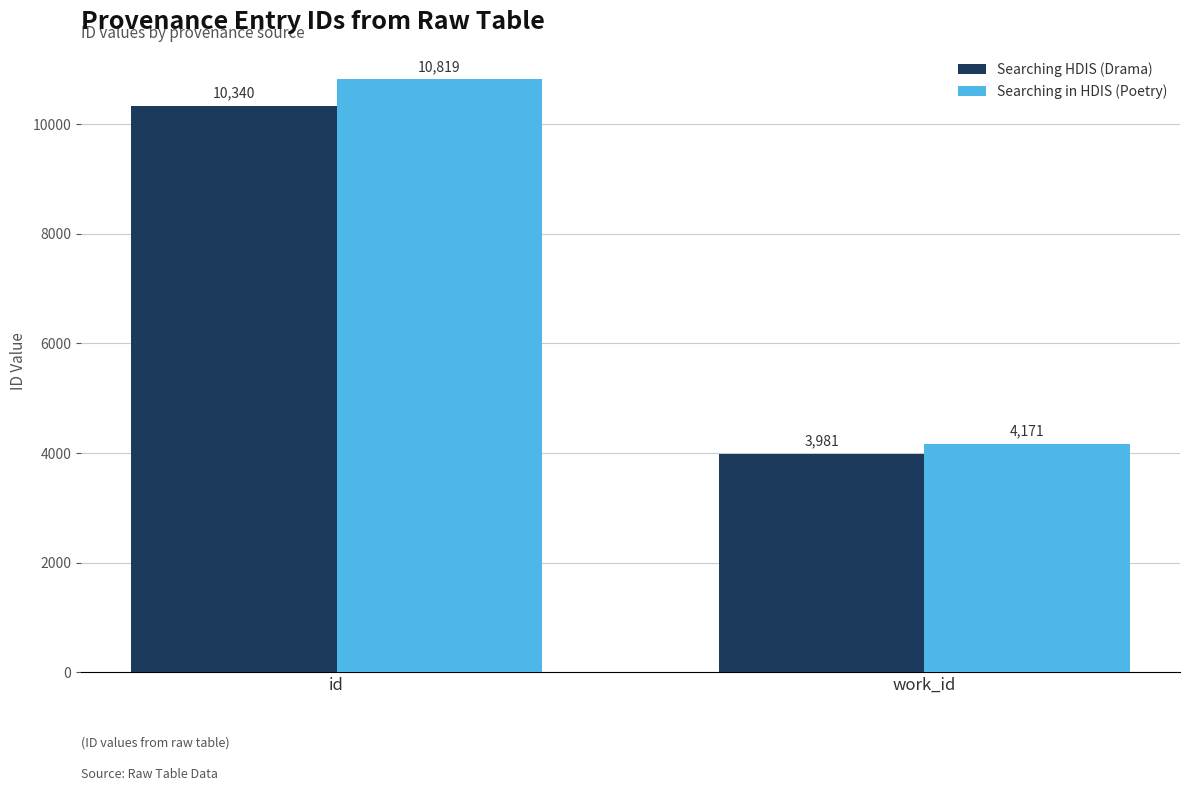

Reading left to right, list all the values displayed in this chart.

Searching HDIS (Drama): 10340	3981
Searching in HDIS (Poetry): 10819	4171